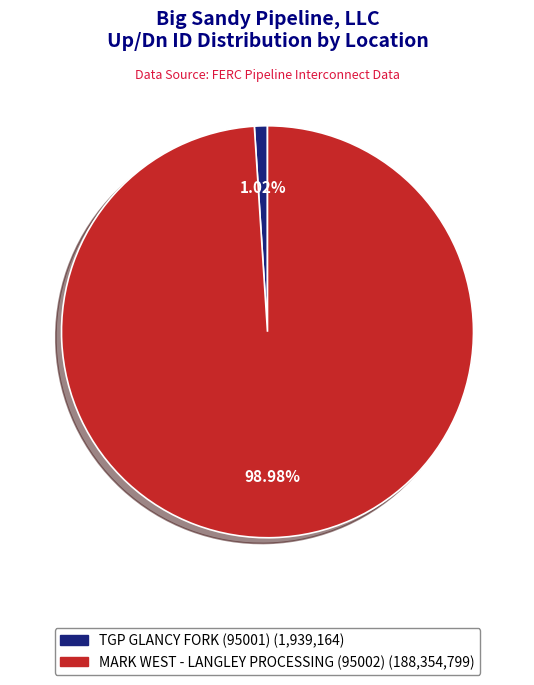

What percentage is the MARK WEST - LANGLEY PROCESSING (95002) slice, to the nearest percent?

99%